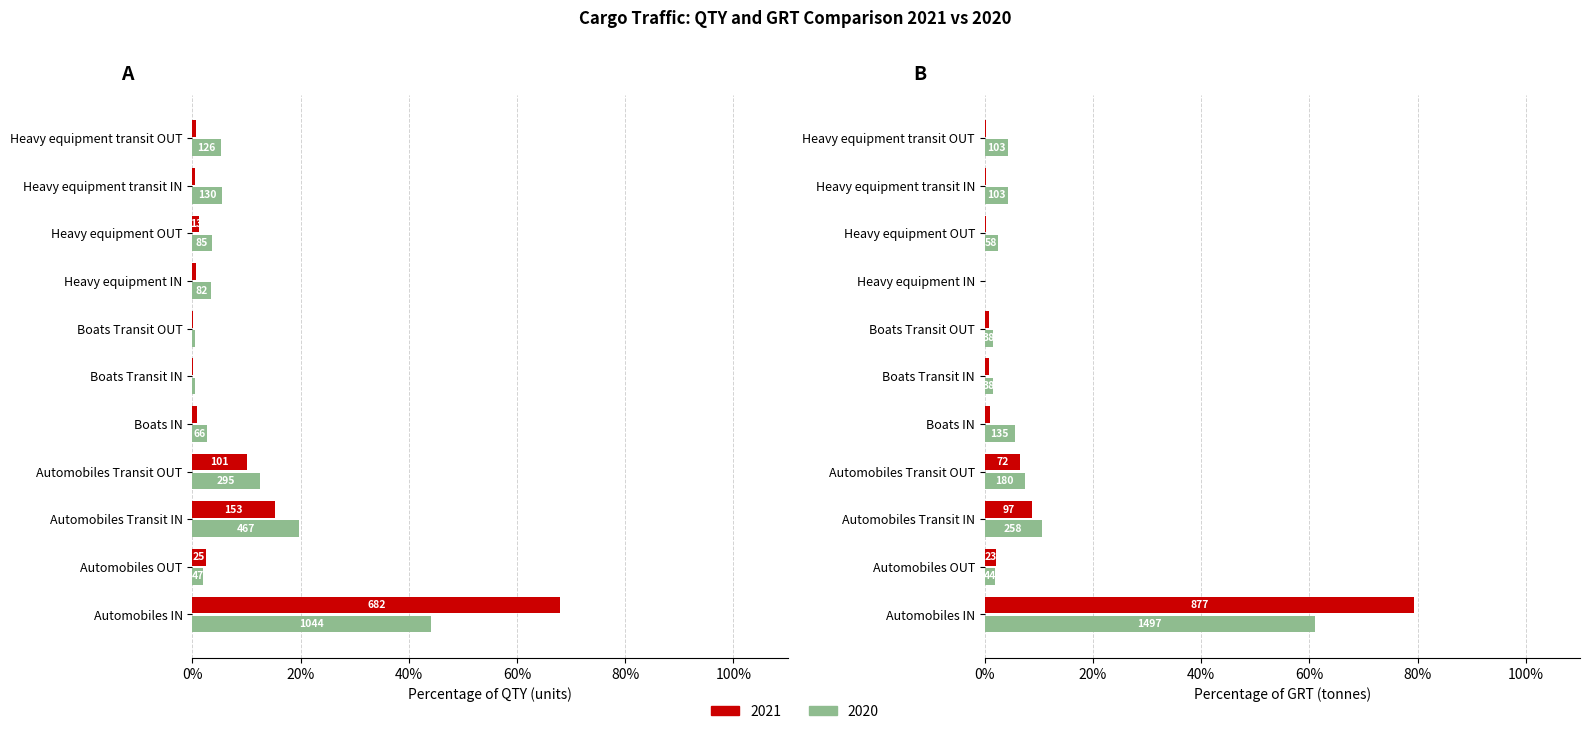

Is the value of GRT 2020 at Automobiles Transit IN greater than the value of QTY 2021 at Automobiles Transit IN?

No